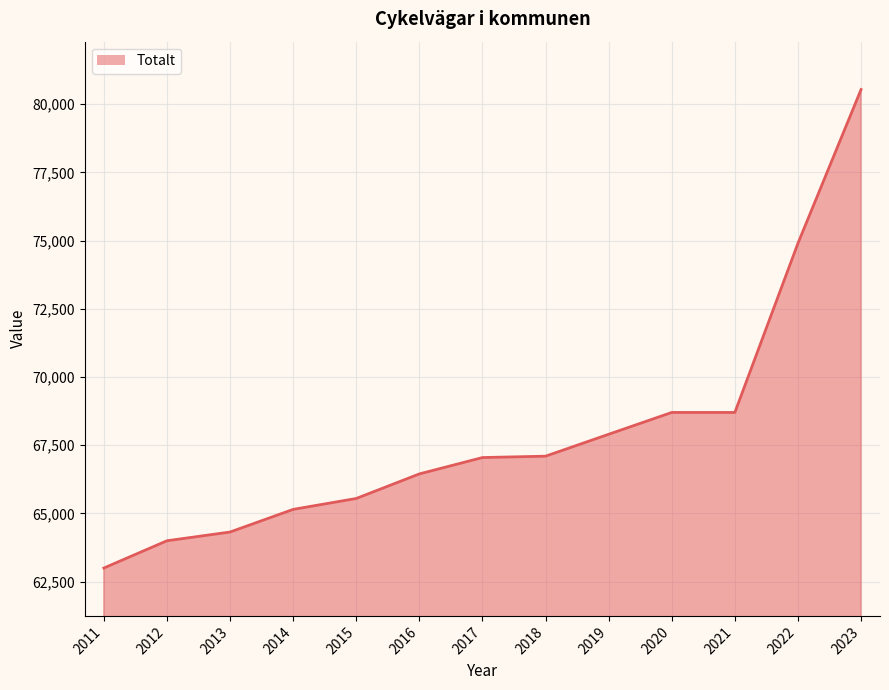

Rank the categories by value from lowest to highest.

2011, 2012, 2013, 2014, 2015, 2016, 2017, 2018, 2019, 2020, 2021, 2022, 2023